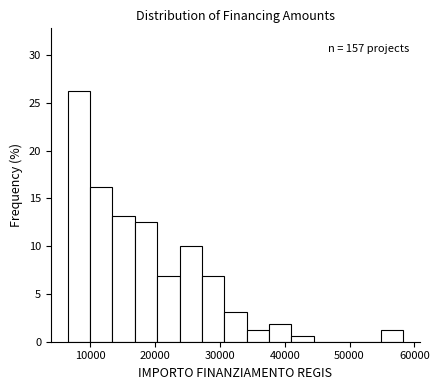

Around what value on the x-axis is the tallest bar? Give the approximate position of its centre, as read against the axis.

8000